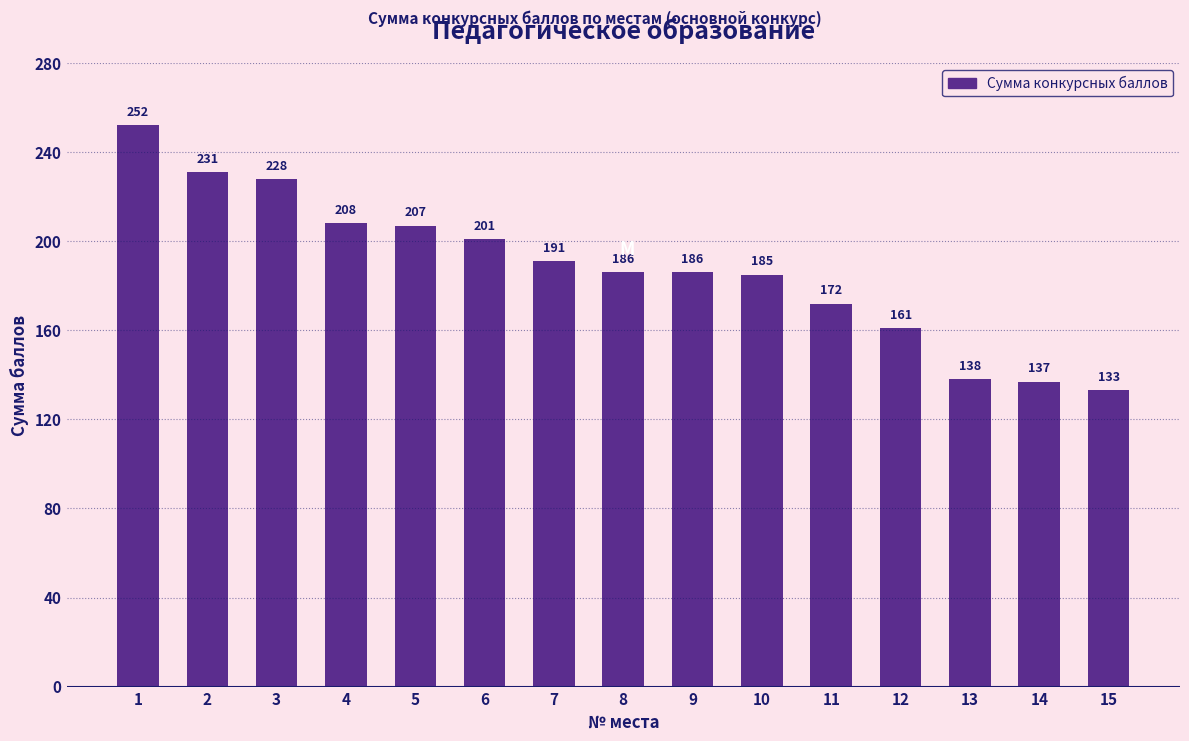

Is it true that the value at 1 is 252?

True